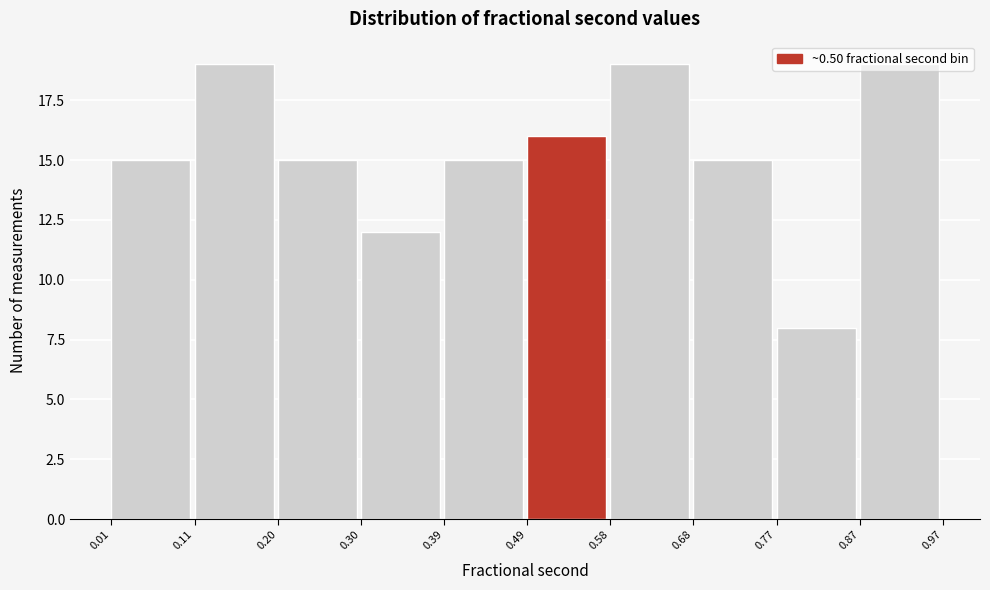

Reading left to right, transcribe this chart: for each bar, give the range it covers on the x-axis and its height. The values are not printed on the chart, so give them approximately, as read against the axis.

0.01 to 0.11: 15
0.11 to 0.20: 19
0.20 to 0.30: 15
0.30 to 0.39: 12
0.39 to 0.49: 15
0.49 to 0.58: 16
0.58 to 0.68: 19
0.68 to 0.77: 15
0.77 to 0.87: 8
0.87 to 0.97: 19